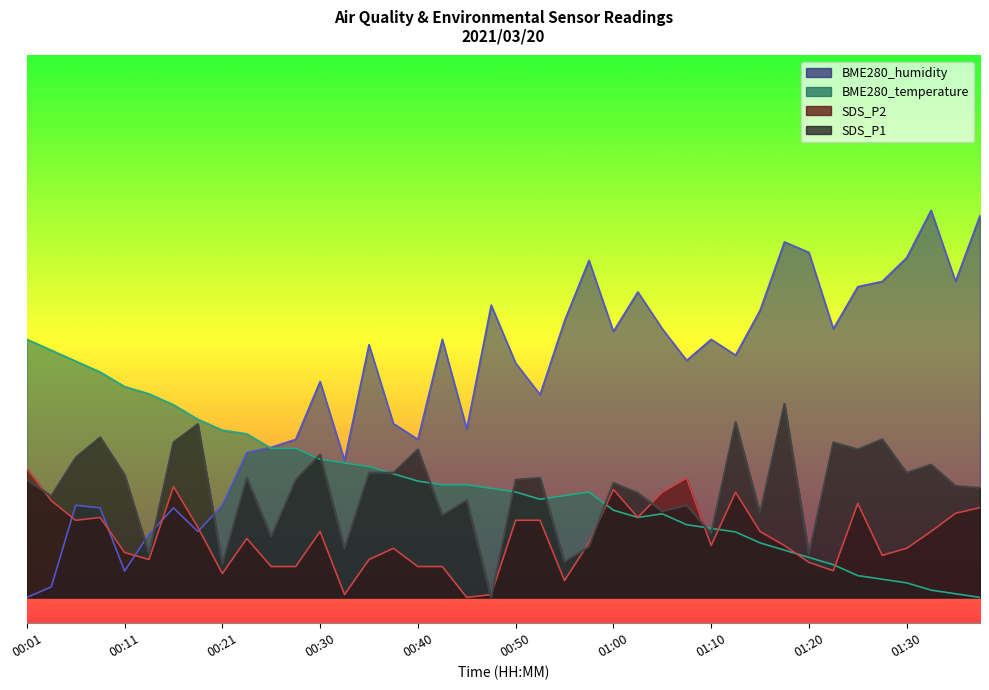

What is the average value of the SDS_P1 series?

8.4